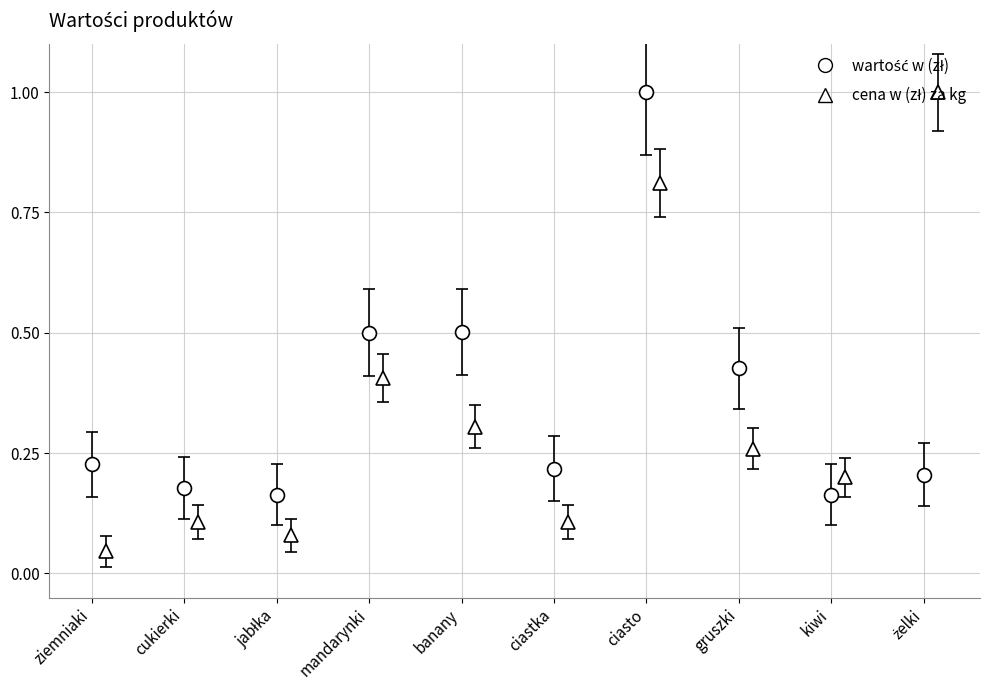

How many bars are there in each group?

2